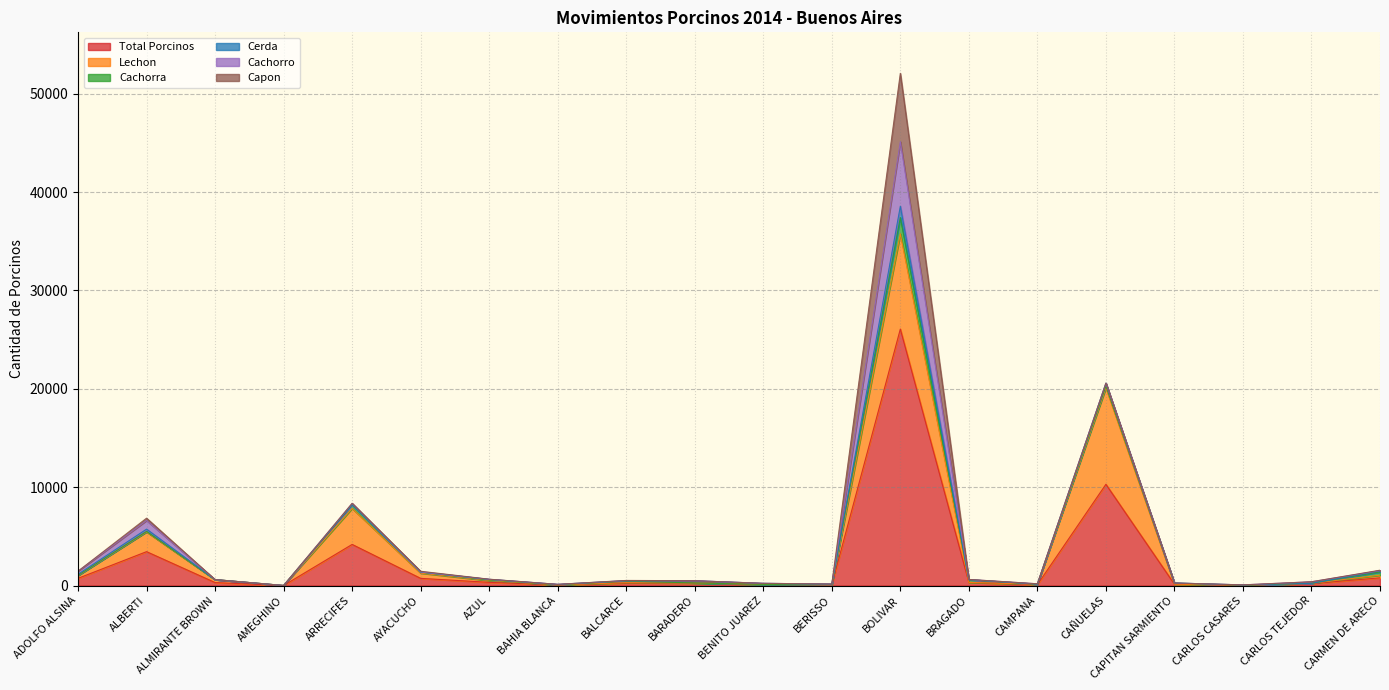

Which series changed the most between BAHIA BLANCA and BALCARCE?

Total Porcinos